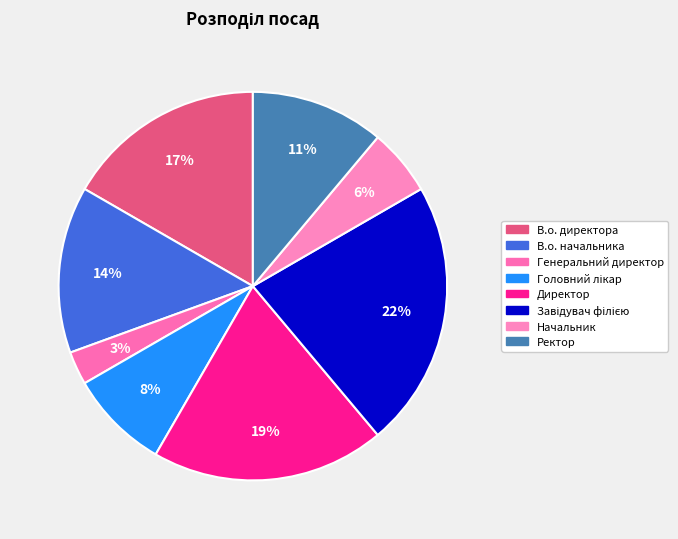

The Директор slice represents 19% of the pie. True or false?

True